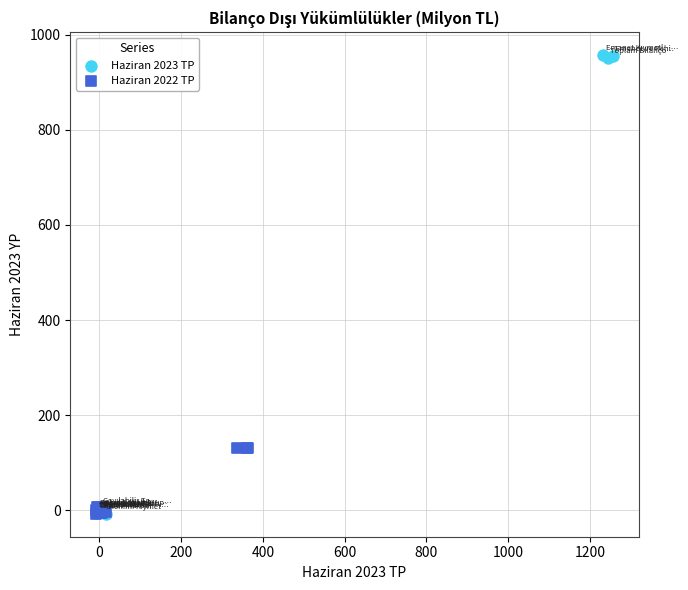

Which series reaches the maximum Y coordinate?

Haziran 2023 TP